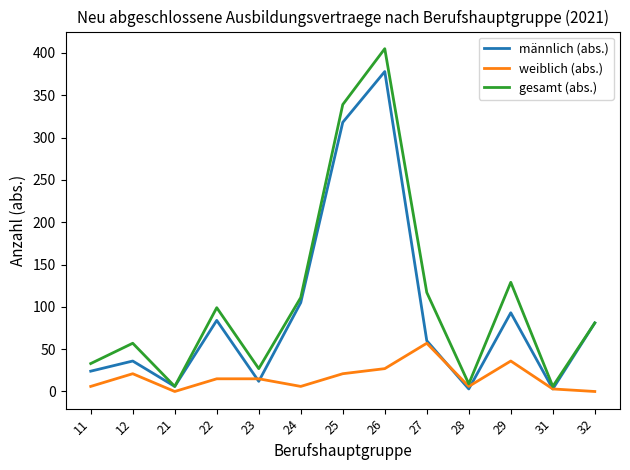

At which label does weiblich (abs.) first exceed 15?

12